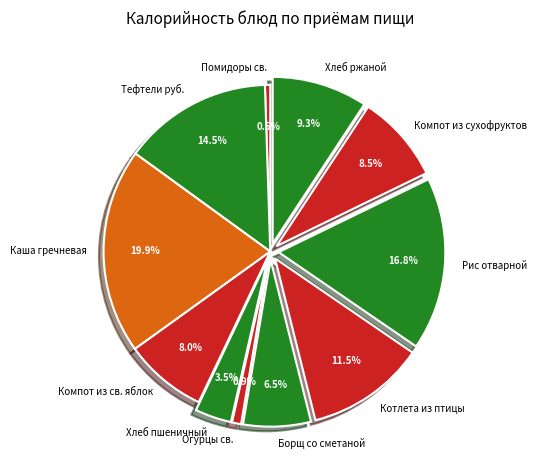

Approximately how many times larger is the value at Каша гречневая compared to Компот из сухофруктов?

2.3